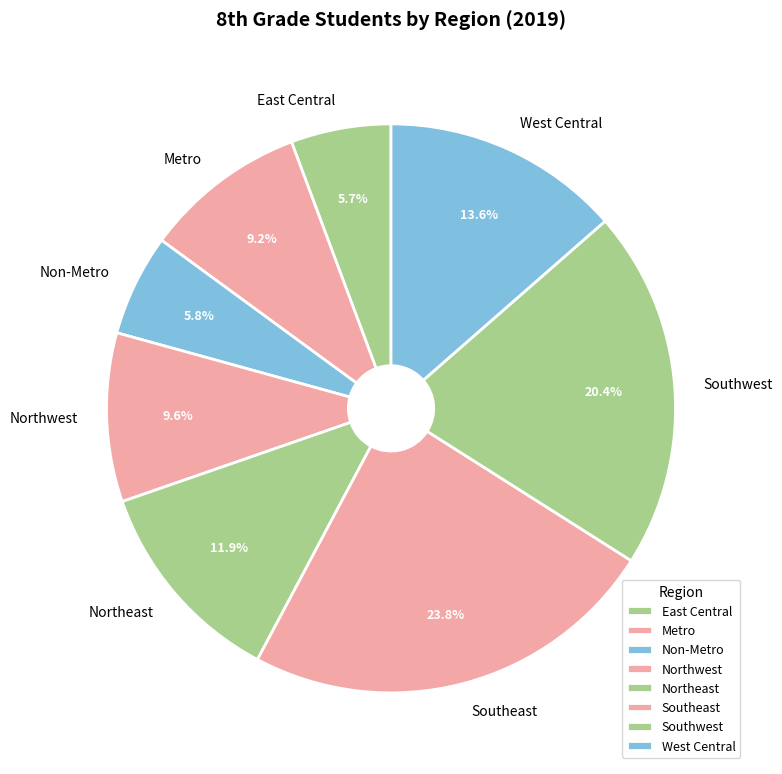

What percentage is NOT represented by Non-Metro?

94.2%